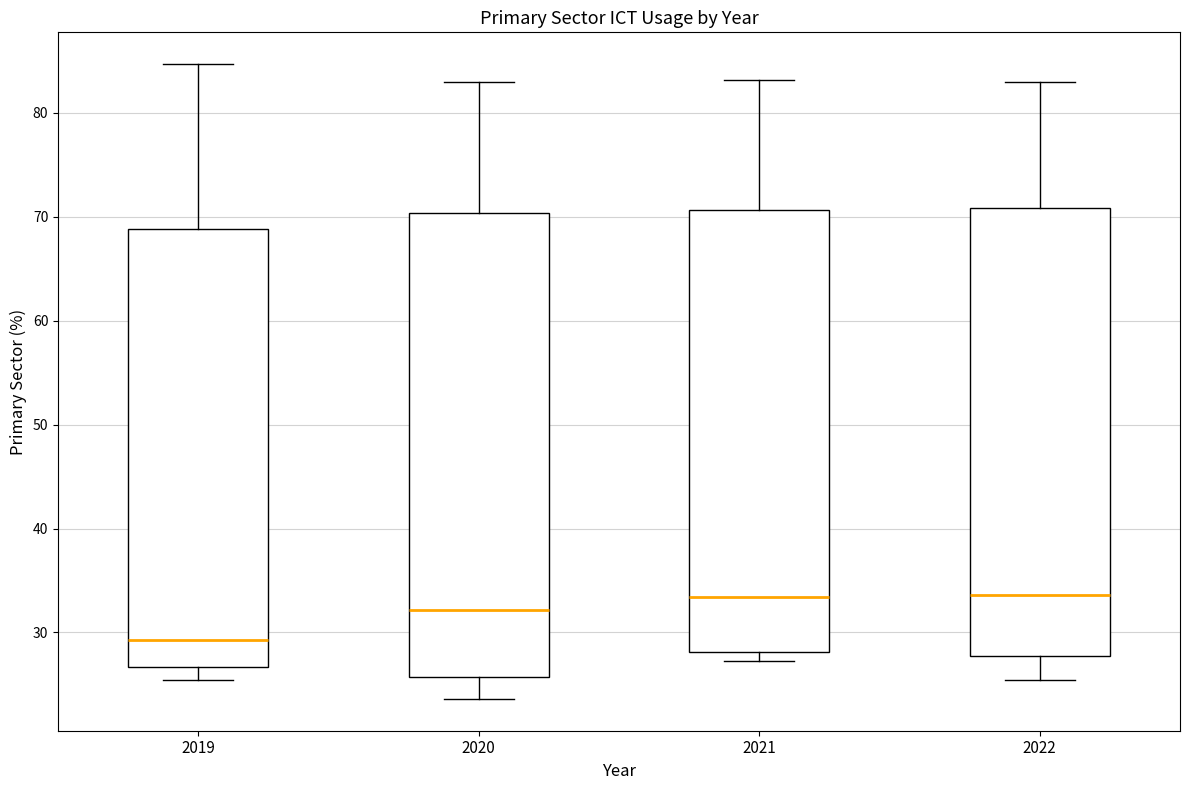

Where is the upper edge of the box at x = 2020 on the y-axis? The values are not printed on the chart, so give them approximately, as read against the axis.

70